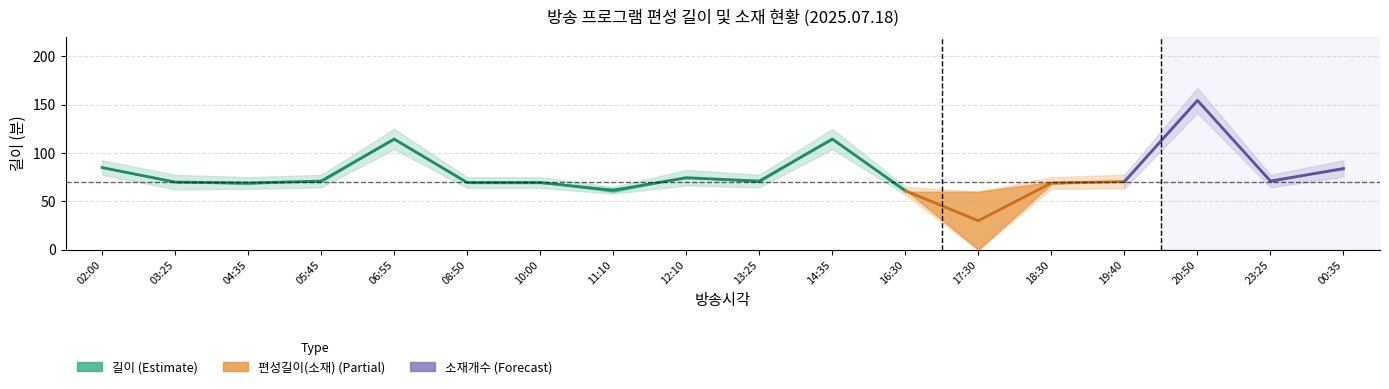

Between 05:45 and 04:35, which is larger?

05:45